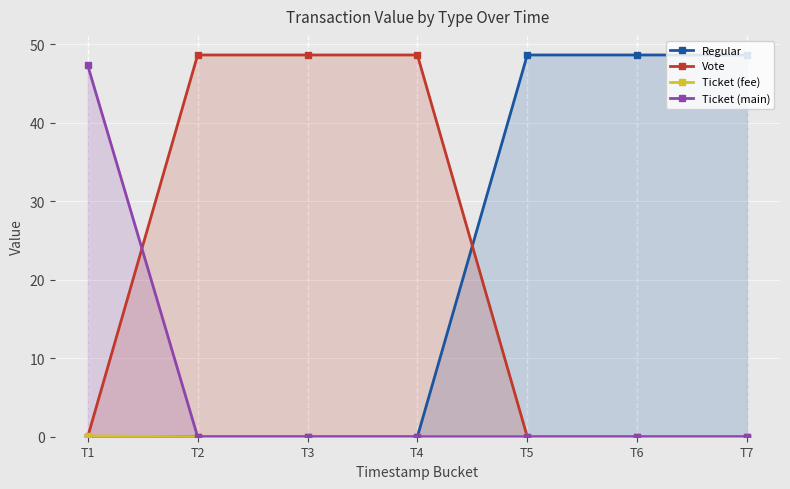

Reading right to left, extract all data points from this chart.

Regular: 48.6	48.6	48.6	0.0	0.0	0.0	0.0
Vote: 0.0	0.0	0.0	48.6	48.6	48.6	0.0
Ticket (fee): 0.0	0.0	0.0	0.0	0.0	0.0	0.1
Ticket (main): 0.0	0.0	0.0	0.0	0.0	0.0	47.3